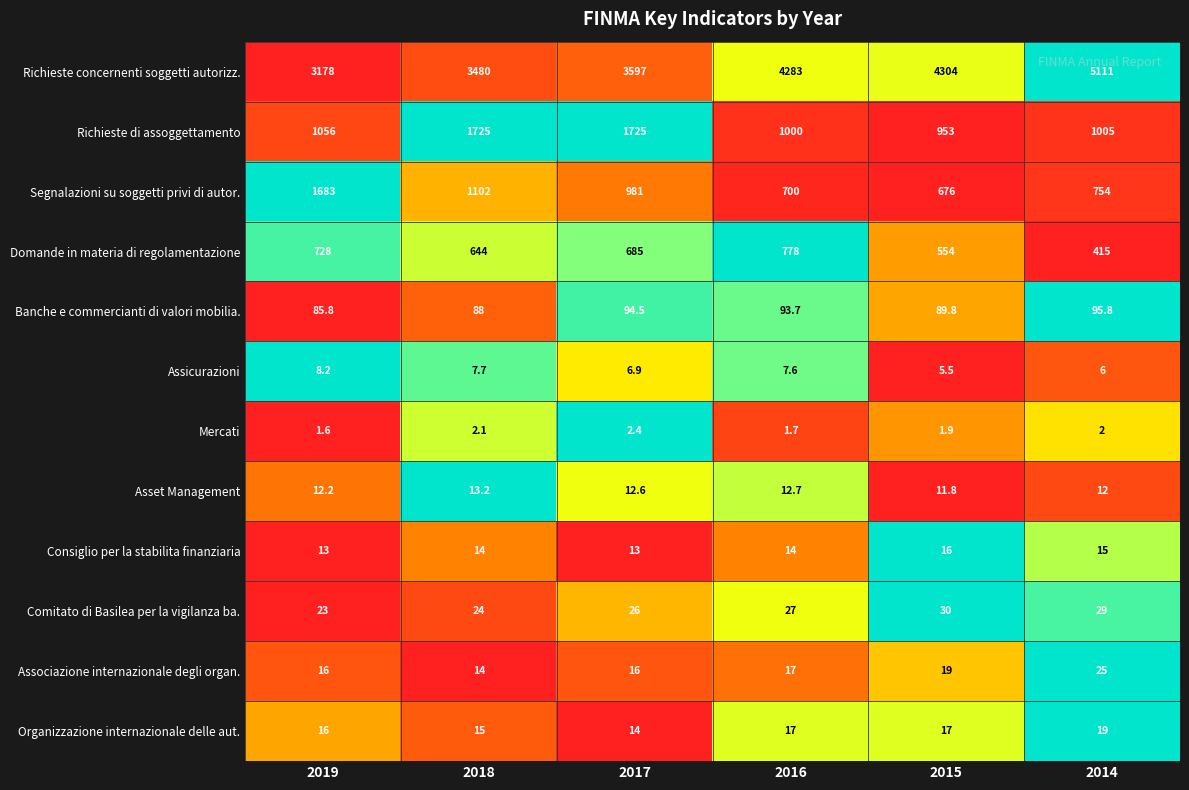

What is the sum of the Segnalazioni su soggetti privi di autor. values at 2016 and 2018?

1802.0